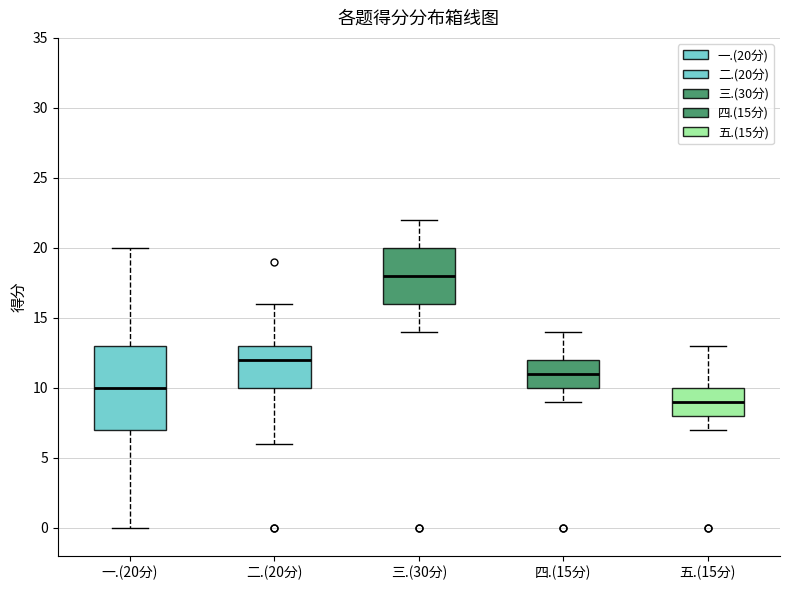

Reading left to right, transcribe this box plot: for each box, give where its median line is, the range the box spans, and where its two whiskers end, as read against the y-axis. The values are not printed on the chart, so give them approximately, as read against the axis.

一.(20分): median 10, box 7 to 13, whiskers 0 to 20
二.(20分): median 12, box 10 to 13, whiskers 6 to 16
三.(30分): median 18, box 16 to 20, whiskers 14 to 22
四.(15分): median 11, box 10 to 12, whiskers 9 to 14
五.(15分): median 9, box 8 to 10, whiskers 7 to 13